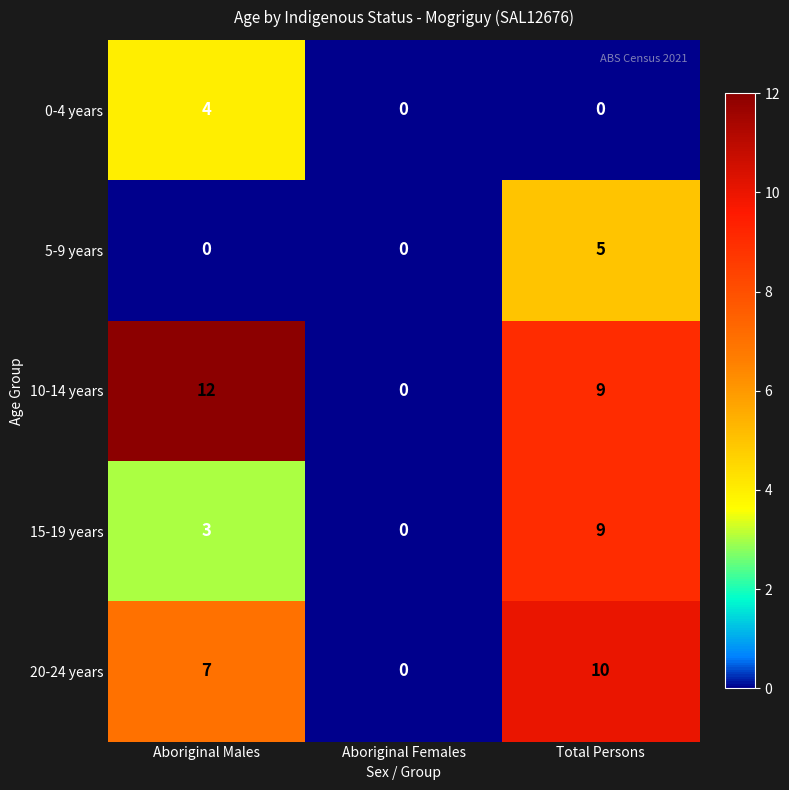

What is the approximate value of 20-24 years at Aboriginal Males, to the nearest 5?

5